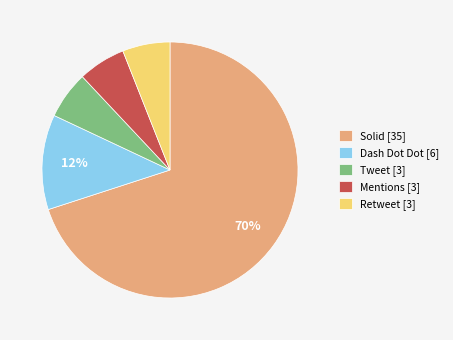

To the nearest percent, what percentage of the pie is Dash Dot Dot [6]?

12%